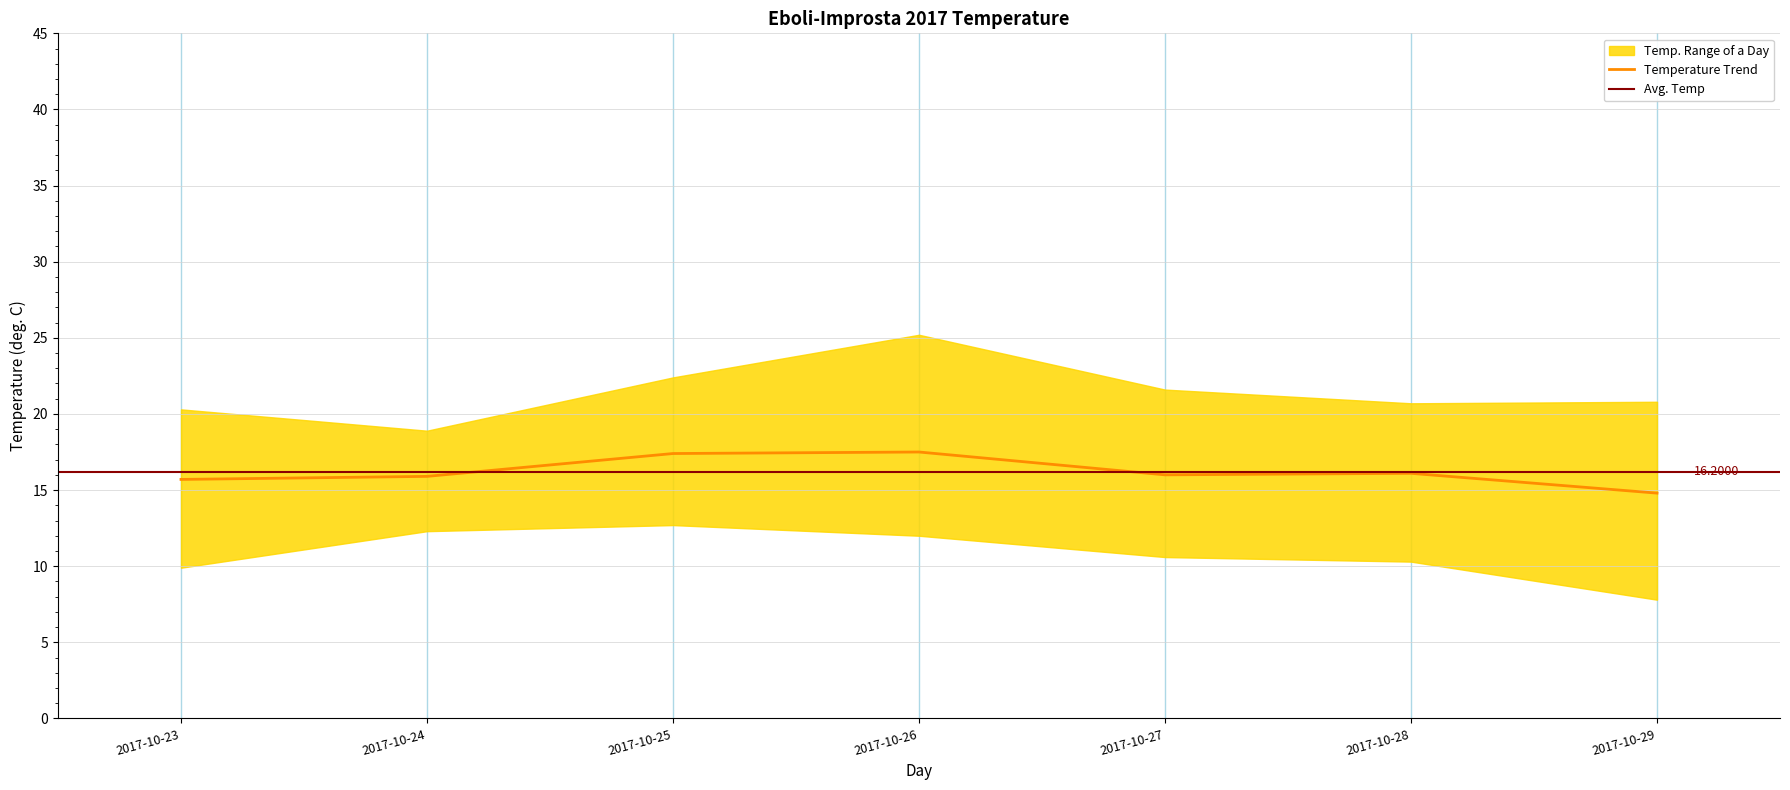

True or false: Temp Max and Temp Med cross at least once.

False